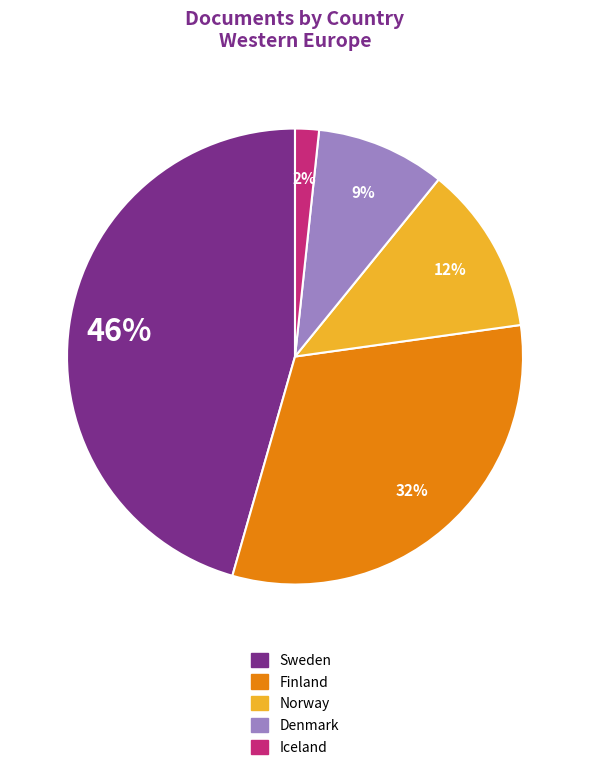

Count the number of slices in the pie.

5